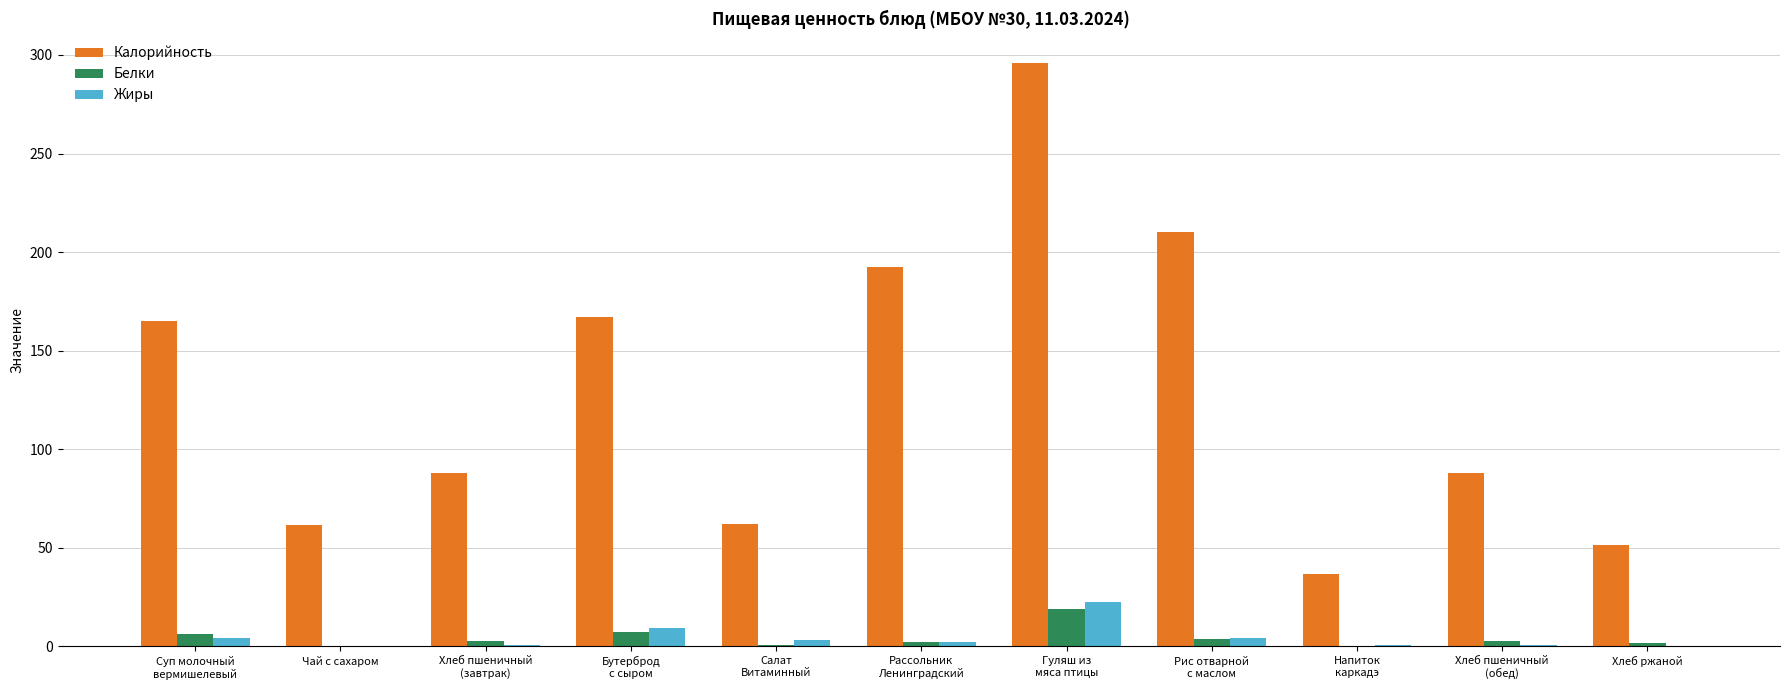

Does the chart contain stacked bars?

No